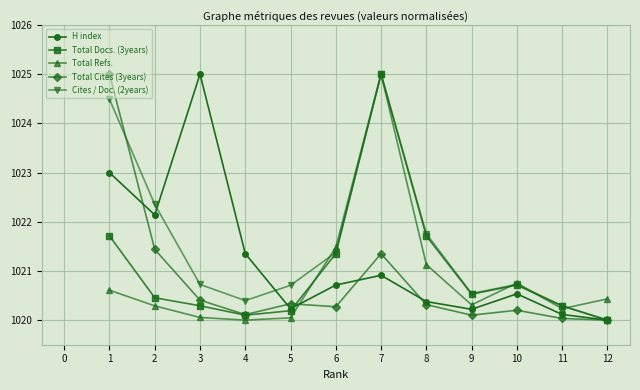

The Total Docs. (3years) series shows 1025.0 at 7. True or false?

True